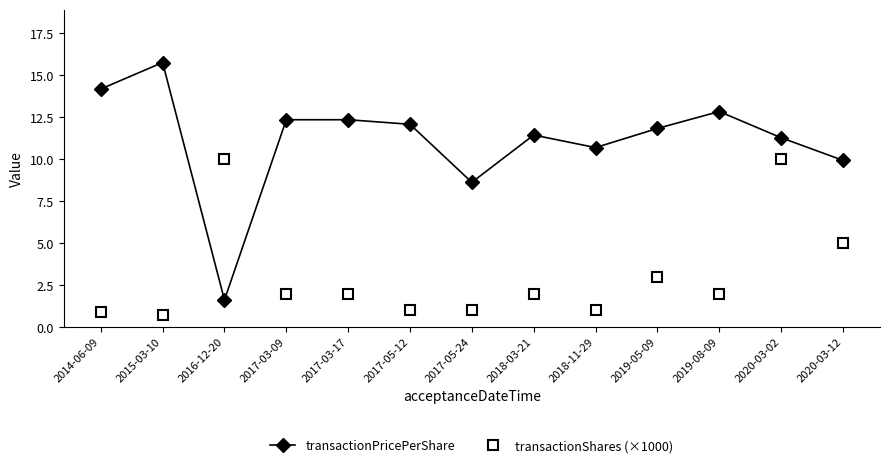

Reading left to right, list all the values displayed in this chart.

transactionPricePerShare: 2014-06-09=14.2	2015-03-10=15.8	2016-12-20=1.6	2017-03-09=12.4	2017-03-17=12.4	2017-05-12=12.1	2017-05-24=8.6	2018-03-21=11.4	2018-11-29=10.7	2019-05-09=11.8	2019-08-09=12.8	2020-03-02=11.3	2020-03-12=9.9
transactionShares (×1000): 2014-06-09=0.9	2015-03-10=0.7	2016-12-20=10.0	2017-03-09=2.0	2017-03-17=2.0	2017-05-12=1.0	2017-05-24=1.0	2018-03-21=2.0	2018-11-29=1.0	2019-05-09=3.0	2019-08-09=2.0	2020-03-02=10.0	2020-03-12=5.0